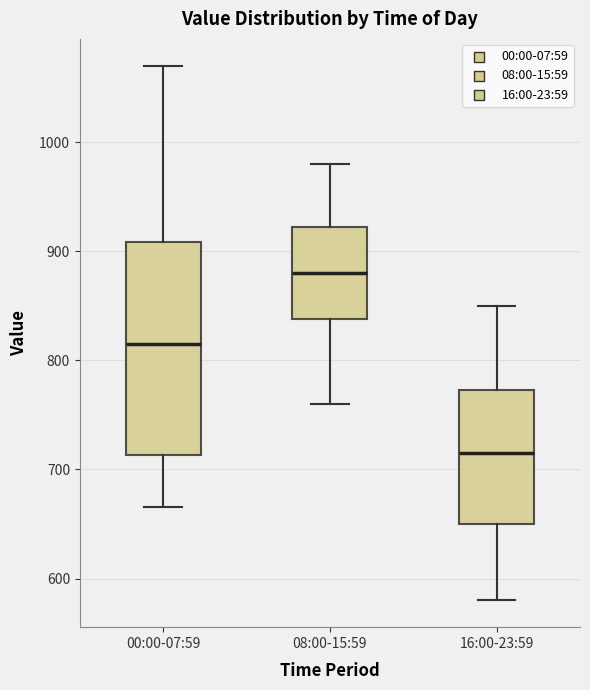

Reading left to right, transcribe this box plot: for each box, give where its median line is, the range the box spans, and where its two whiskers end, as read against the y-axis. The values are not printed on the chart, so give them approximately, as read against the axis.

00:00-07:59: median 810, box 710 to 910, whiskers 670 to 1070
08:00-15:59: median 880, box 840 to 920, whiskers 760 to 980
16:00-23:59: median 720, box 650 to 770, whiskers 580 to 850